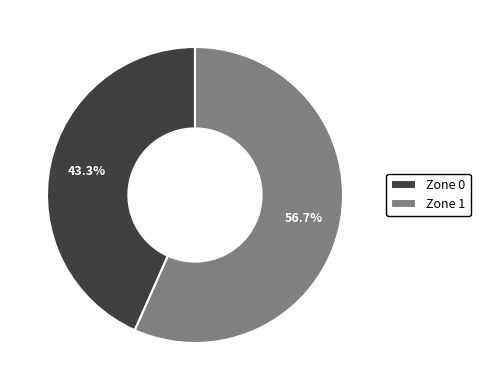

To the nearest percent, what percentage of the pie is Zone 0?

43%